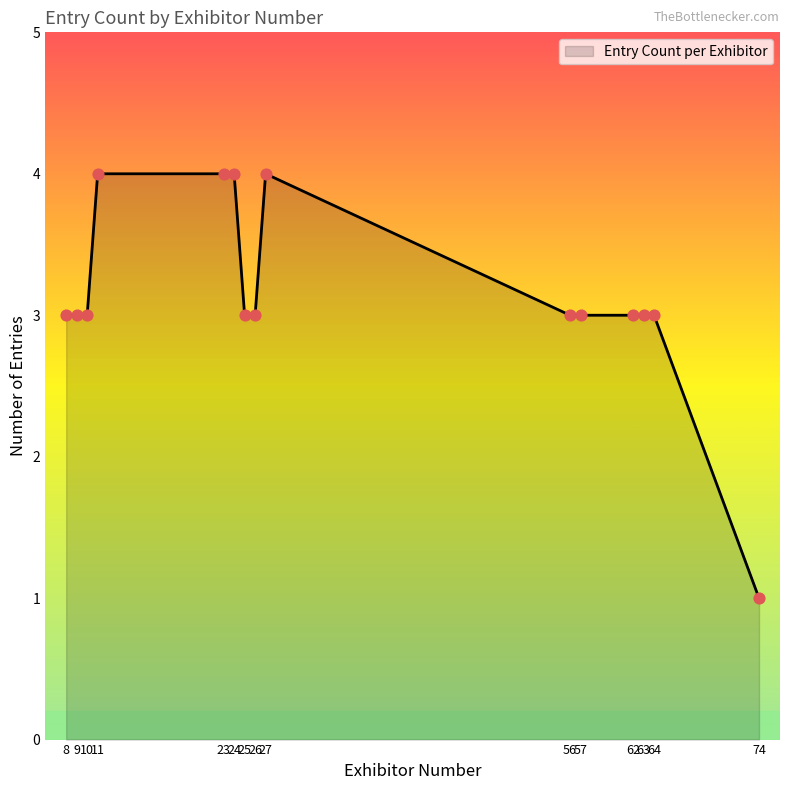

What is the ratio of the value at 64 to the value at 57?

1.0